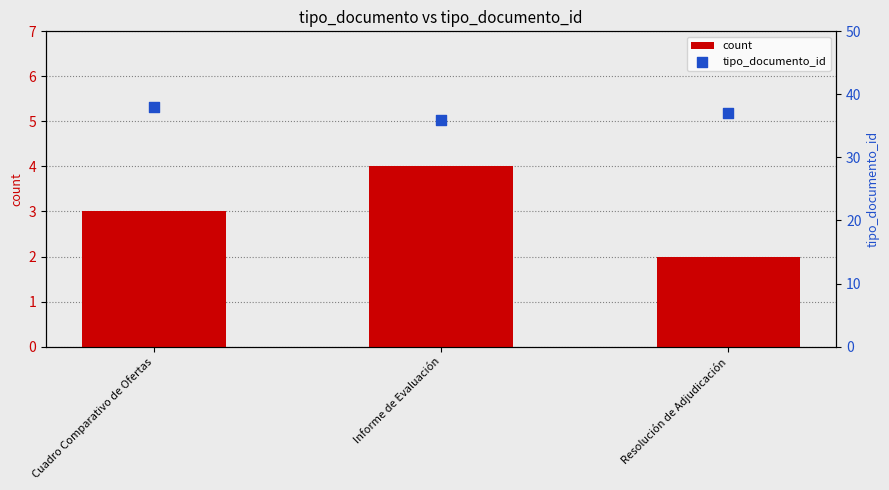

At which category is the sum across all series the highest?

Cuadro Comparativo de Ofertas